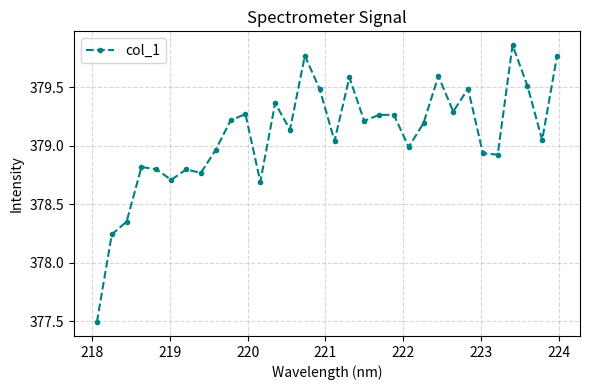

What is the difference between the maximum and minimum values?

2.4